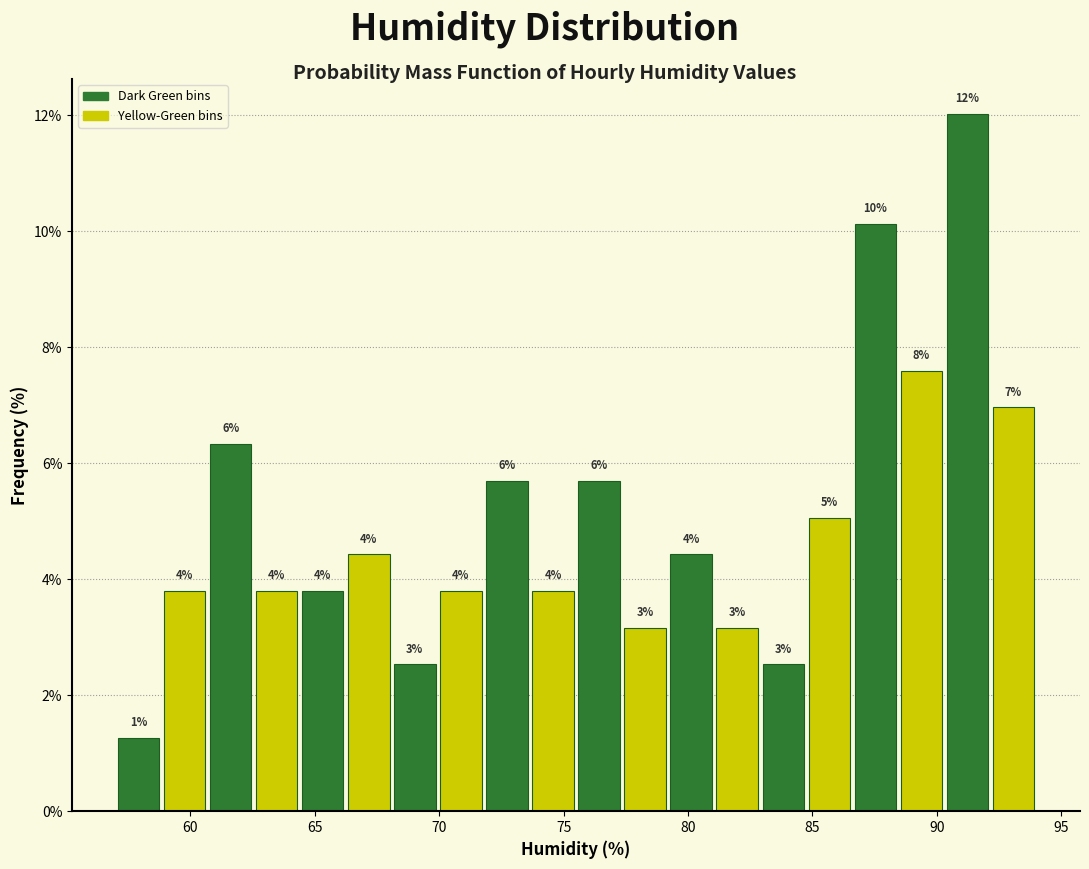

Around what value on the x-axis is the tallest bar? Give the approximate position of its centre, as read against the axis.

91.0